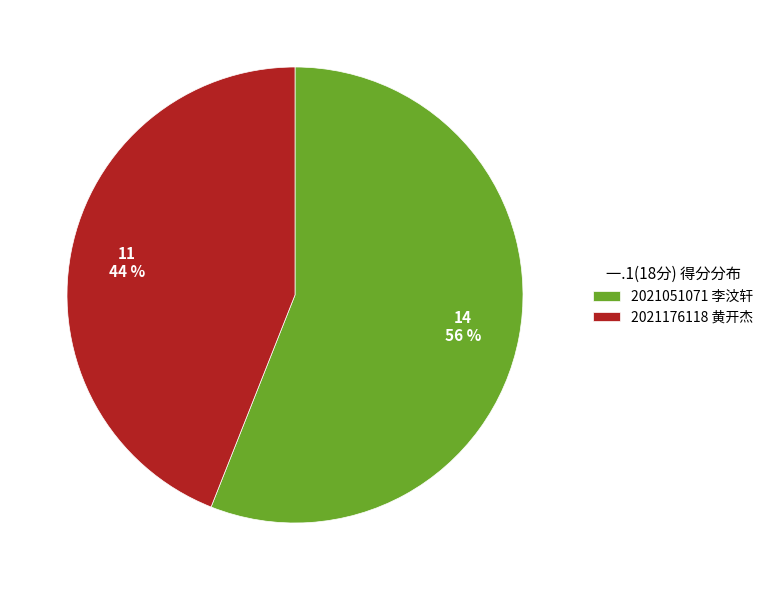

To the nearest percent, what is the difference between the 2021176118 黄开杰 and 2021051071 李汶轩 slice percentages?

12%